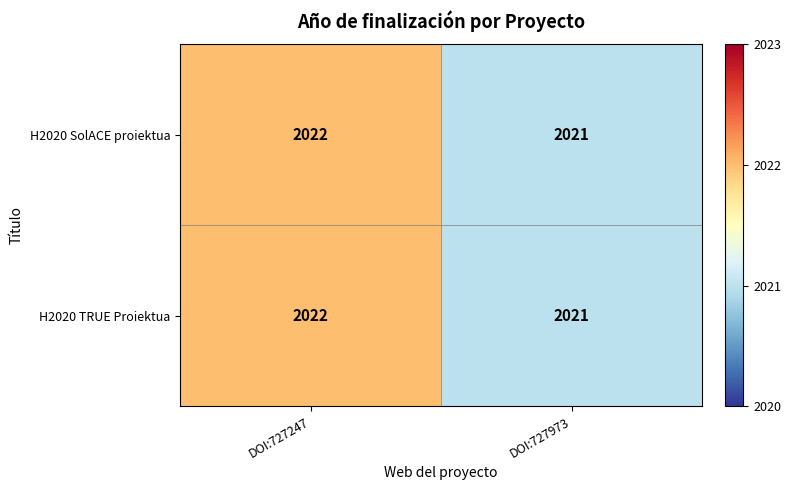

Where is H2020 TRUE Proiektua nearest to the value 2021?

DOI:727973